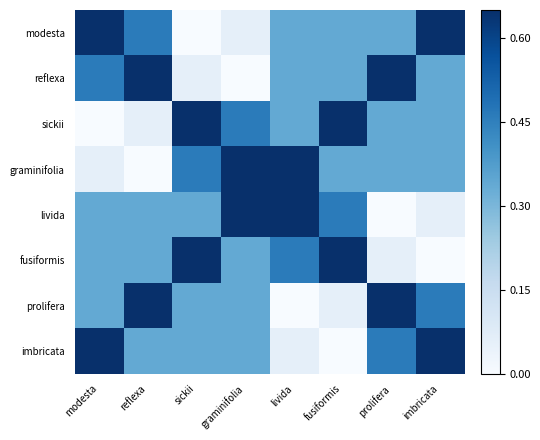

Rank the series by their maximum value, from lowest to highest.

modesta, reflexa, sickii, graminifolia, livida, fusiformis, prolifera, imbricata